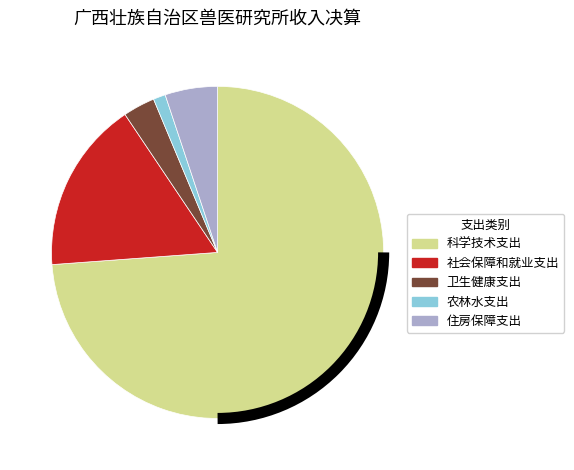

Count the number of slices in the pie.

5